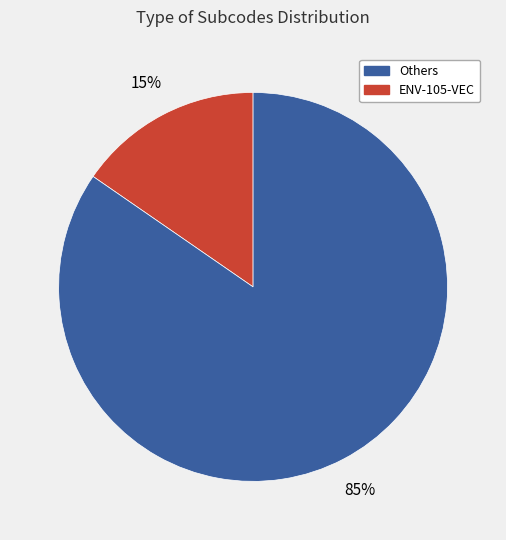

Count the number of slices in the pie.

2